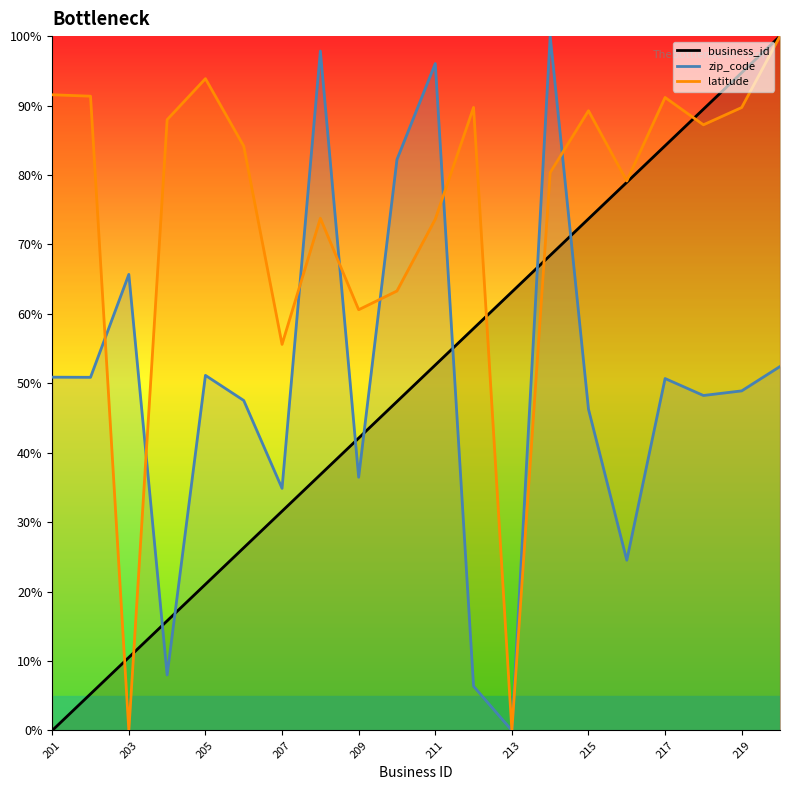

What is the average value of the latitude line series?

74.1